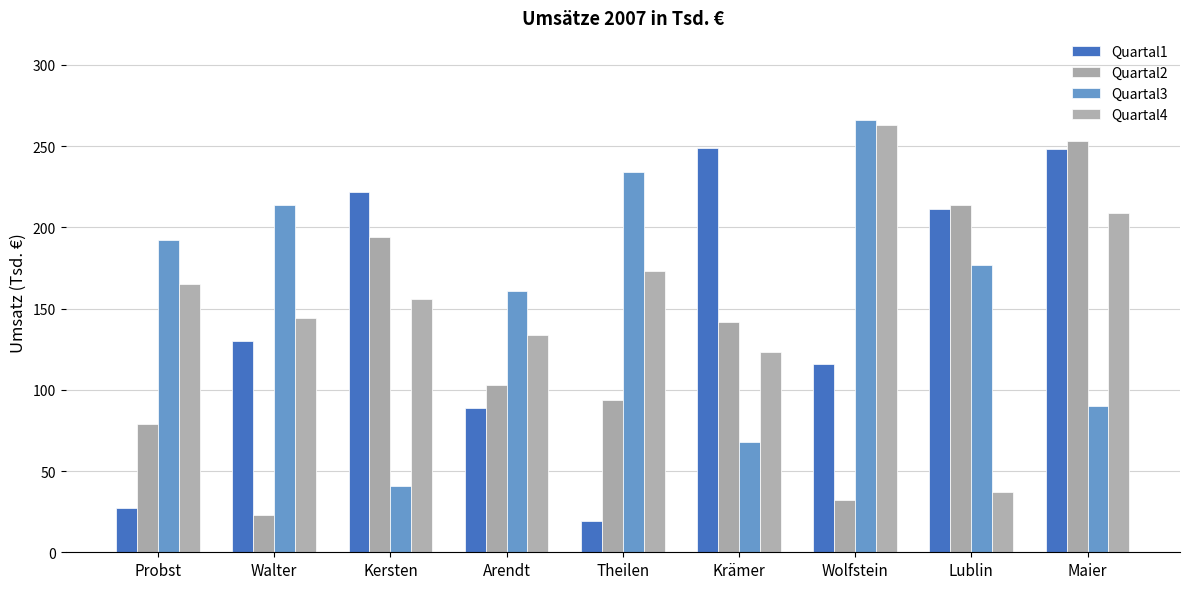

How many data points does each series have?

9